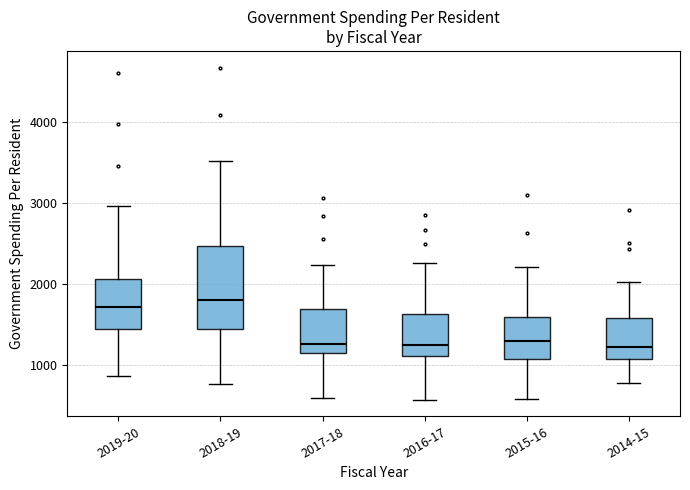

Reading left to right, read every box against the y-axis: the position of its median line, the range the box covers, and the ends of its whiskers. The values are not printed on the chart, so give them approximately, as read against the axis.

2019-20: median 1700, box 1400 to 2100, whiskers 900 to 3000
2018-19: median 1800, box 1400 to 2500, whiskers 800 to 3500
2017-18: median 1300, box 1100 to 1700, whiskers 600 to 2200
2016-17: median 1200, box 1100 to 1600, whiskers 600 to 2300
2015-16: median 1300, box 1100 to 1600, whiskers 600 to 2200
2014-15: median 1200, box 1100 to 1600, whiskers 800 to 2000